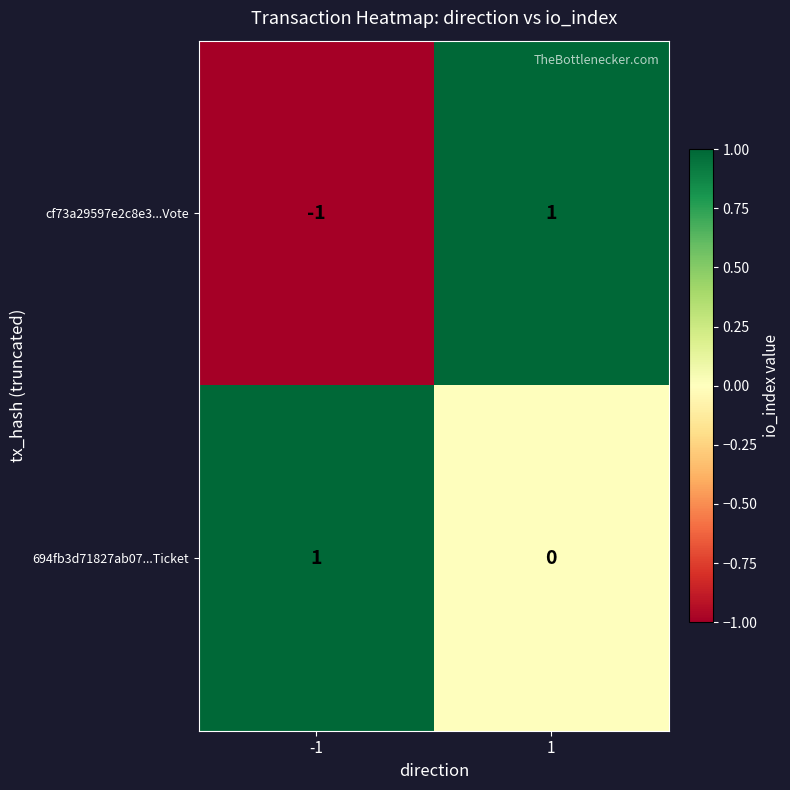

Reading right to left, what are all the values shown in this chart?

cf73a29597e2c8e3...Vote: 1	-1
694fb3d71827ab07...Ticket: 0	1